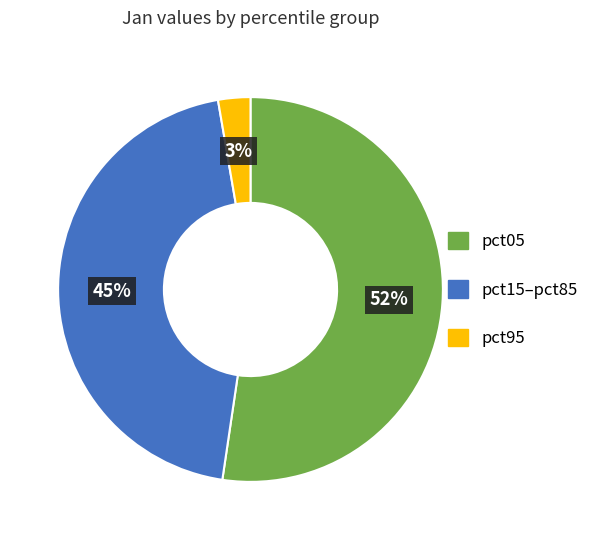

Rank the categories by value from highest to lowest.

pct05, pct15–pct85, pct95